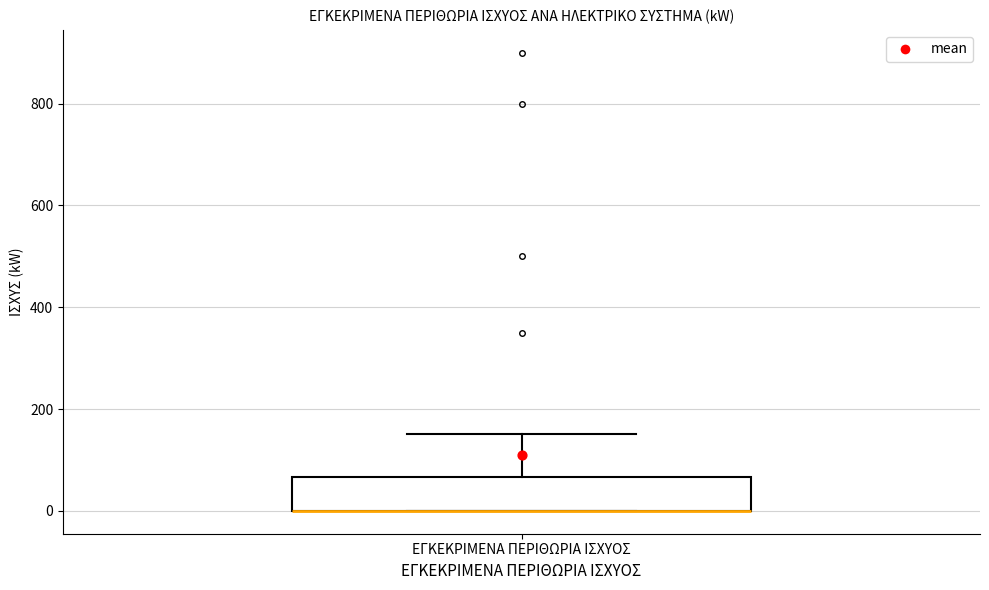

Read this box plot against the y-axis: the position of the median line, the range covered by the box, and the ends of both whiskers. The values are not printed on the chart, so give them approximately, as read against the axis.

median 0 (drawn on the box's lower edge), box 0 to 60, whiskers 0 to 160